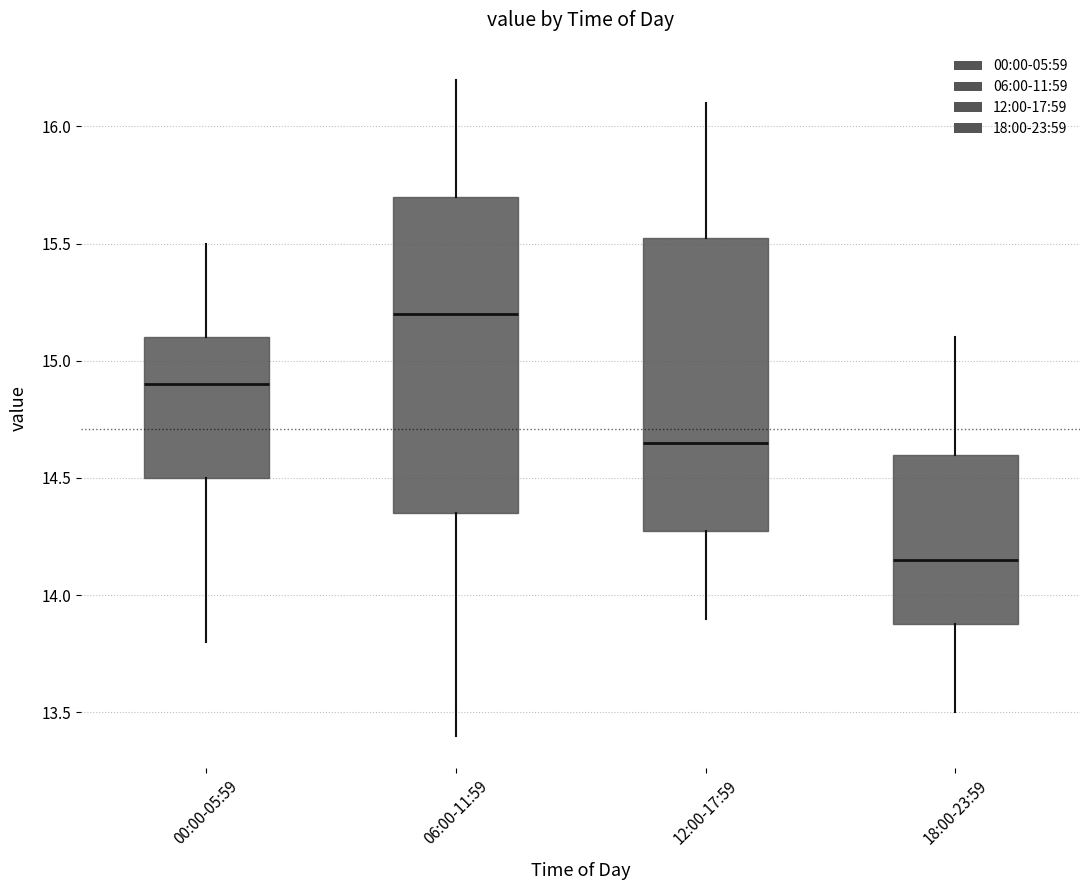

Which box has the highest median line?

06:00-11:59